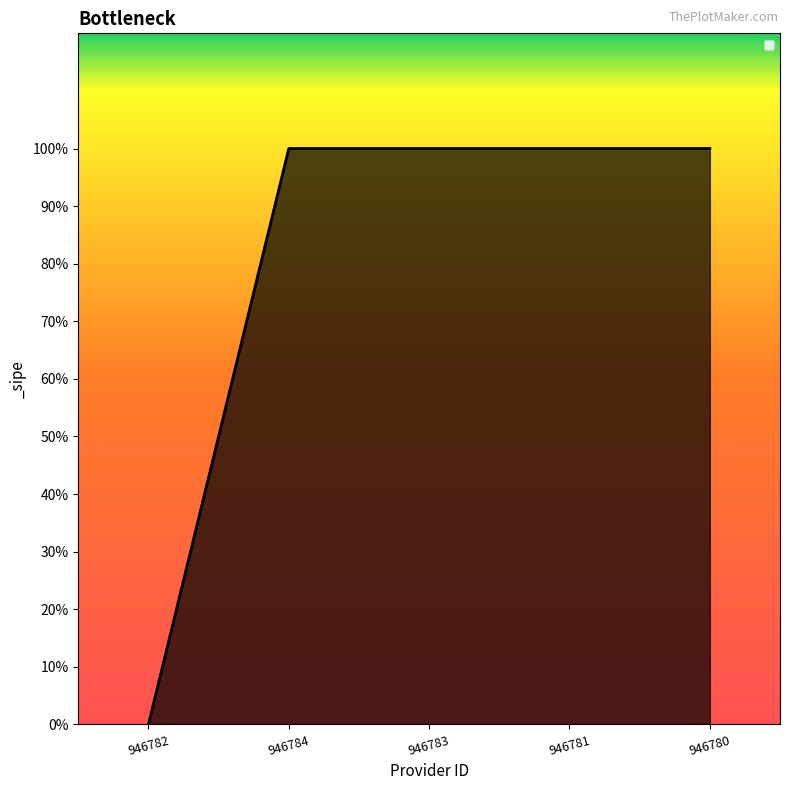

Is it true that the value at 946780 is 0?

False